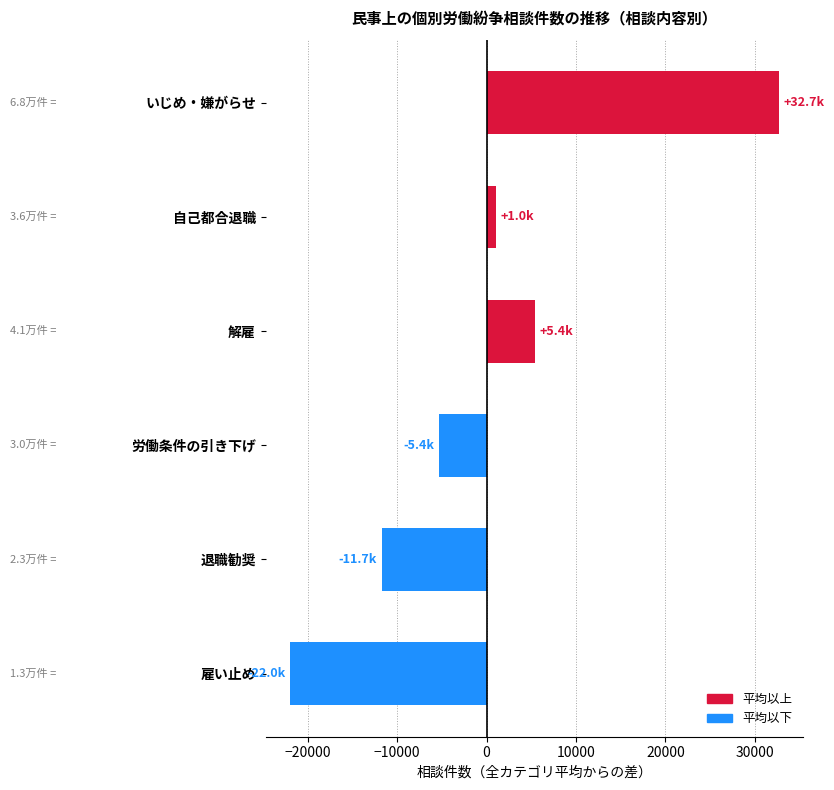

What is the maximum value shown in the chart?

32692.3